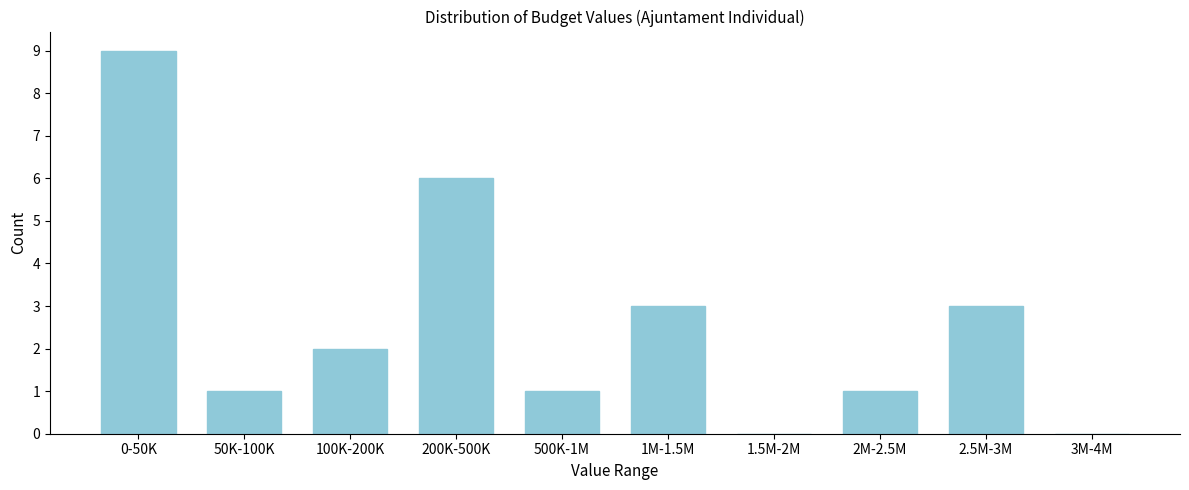

Reading right to left, what are all the values shown in this chart?

3M-4M=0	2.5M-3M=3	2M-2.5M=1	1.5M-2M=0	1M-1.5M=3	500K-1M=1	200K-500K=6	100K-200K=2	50K-100K=1	0-50K=9